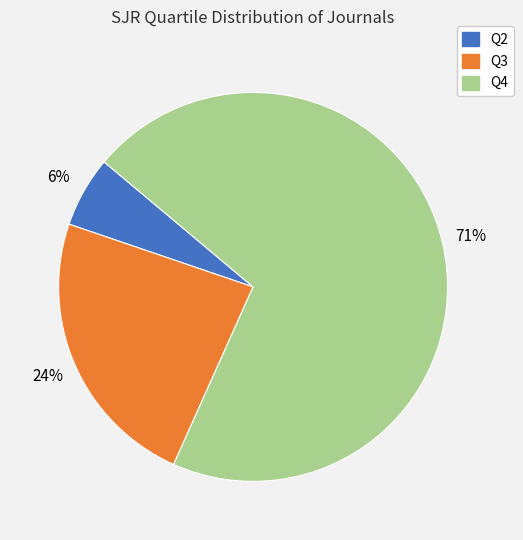

What is the smallest slice in the pie chart?

Q2